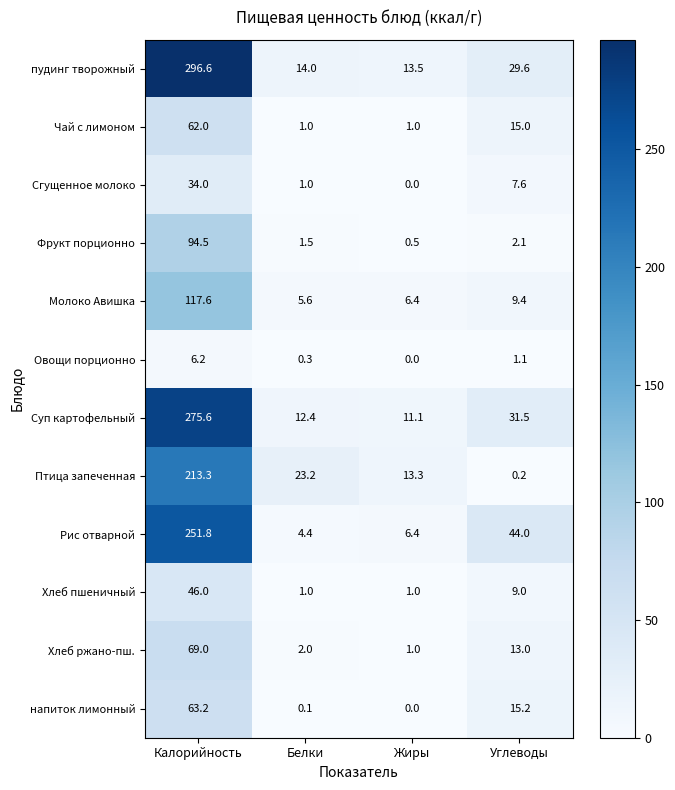

What is the sum of the Чай с лимоном values at Белки and Жиры?

2.0